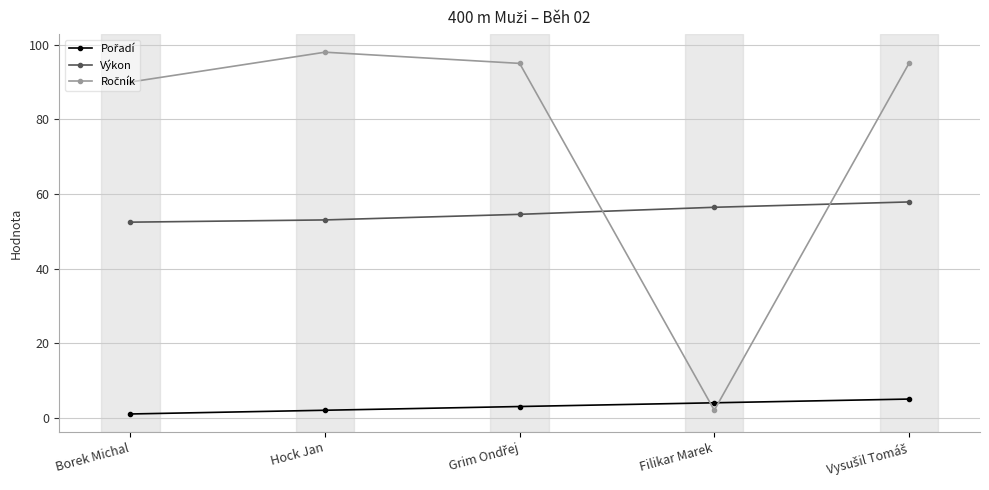

What is the value of the Výkon point at the 4th from the left?

56.4